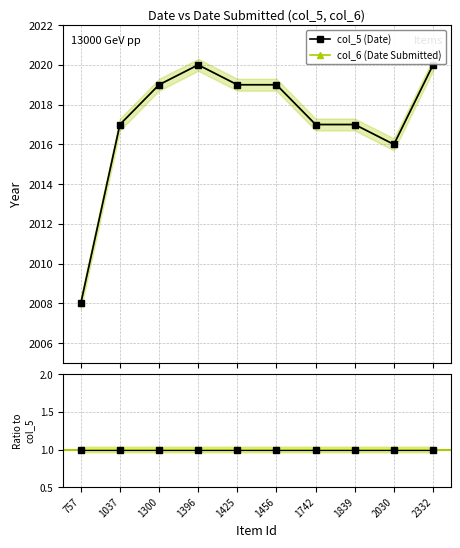

The col_6 (Date Submitted) series shows 2880 at 1396. True or false?

False